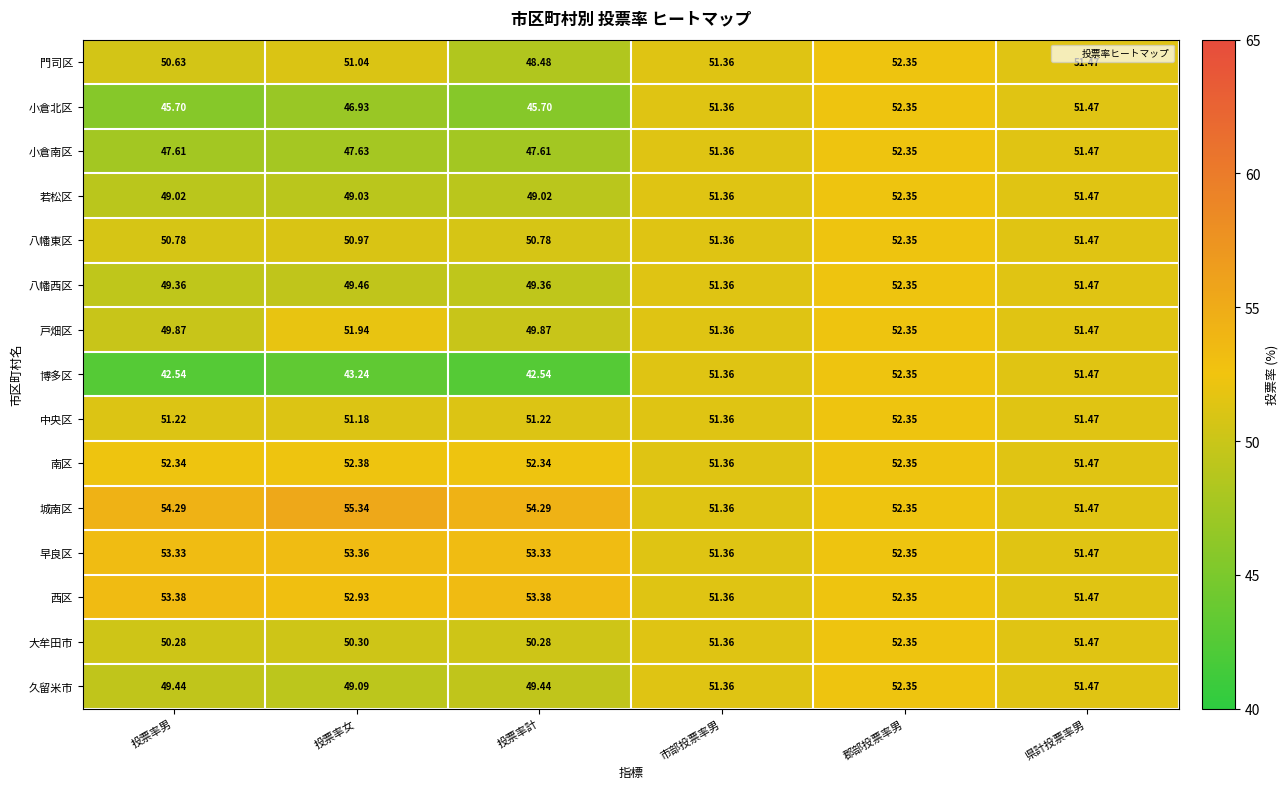

Is the value of 門司区 at 郡部投票率男 greater than the value of 八幡東区 at 投票率計?

Yes